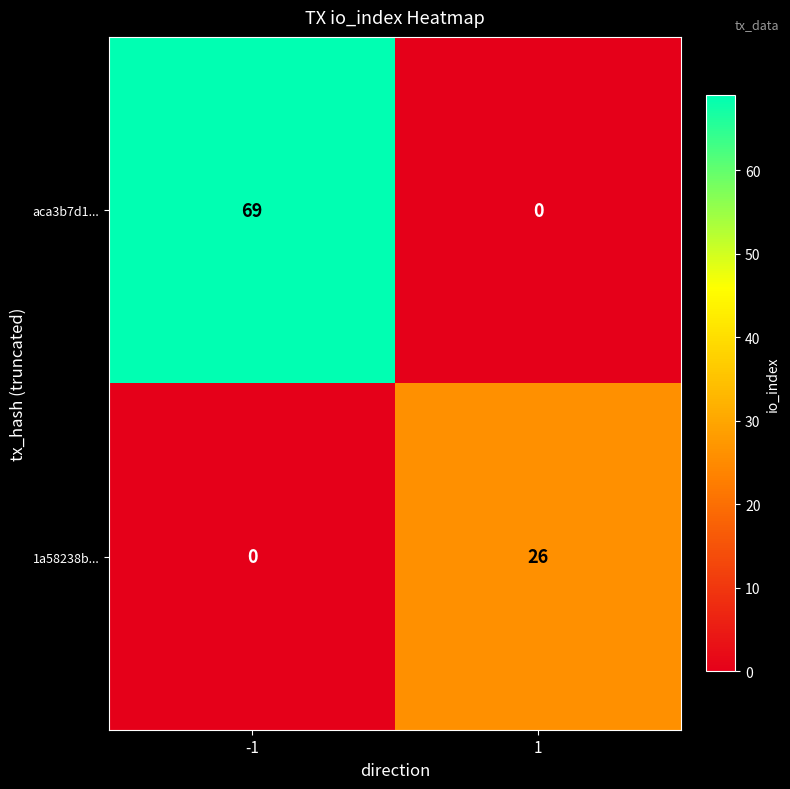

What is the greatest value displayed?

69